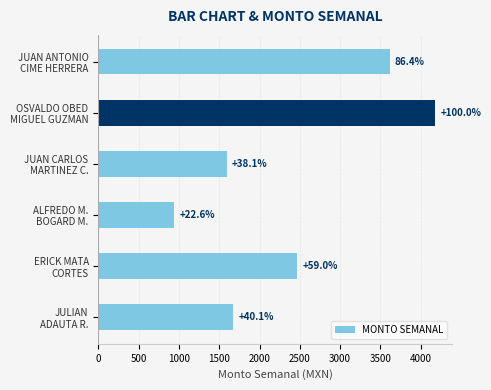

What is the average value?

2412.8